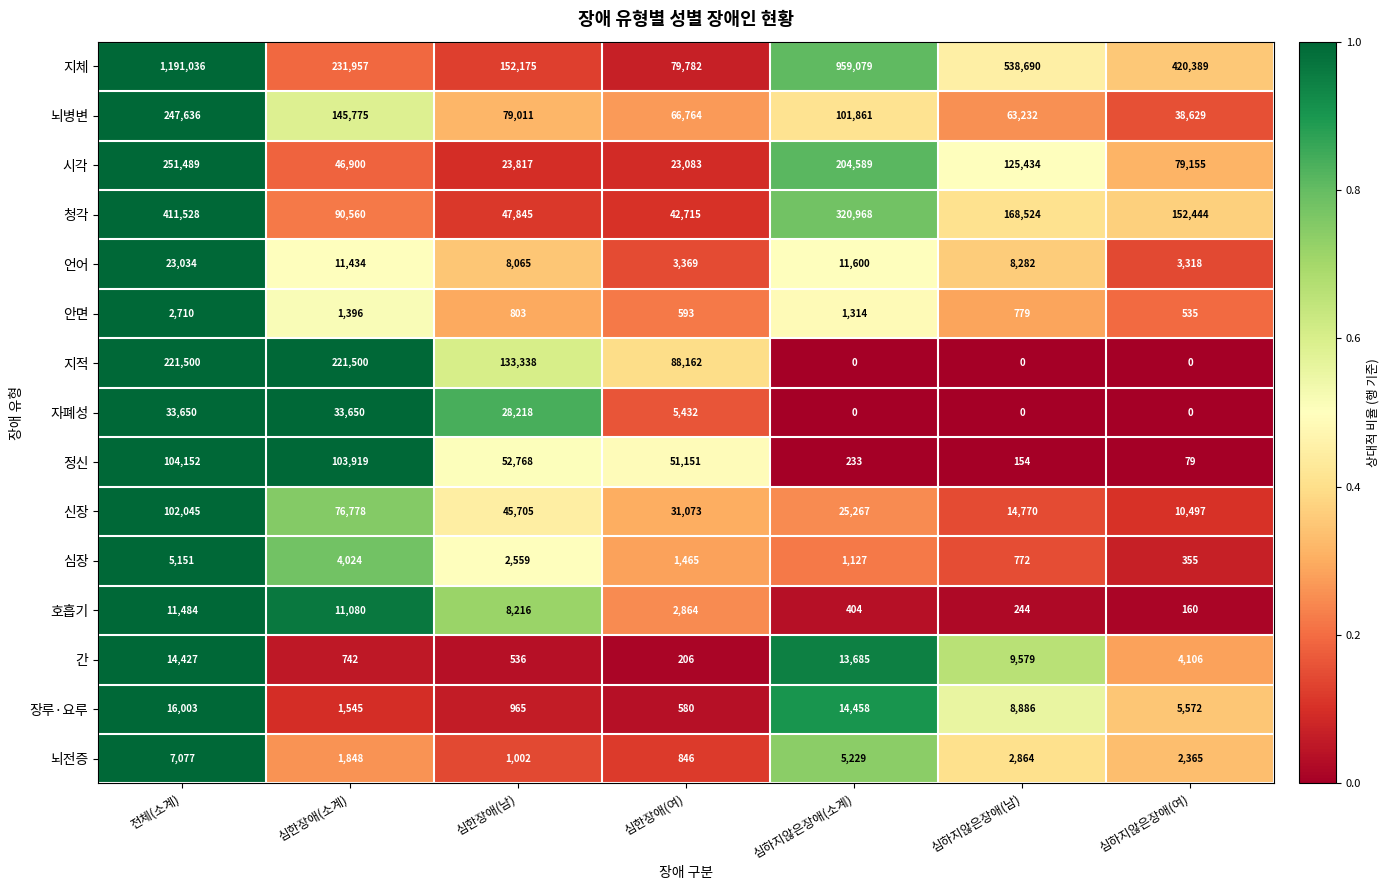

What is the maximum value for 정신?

104152